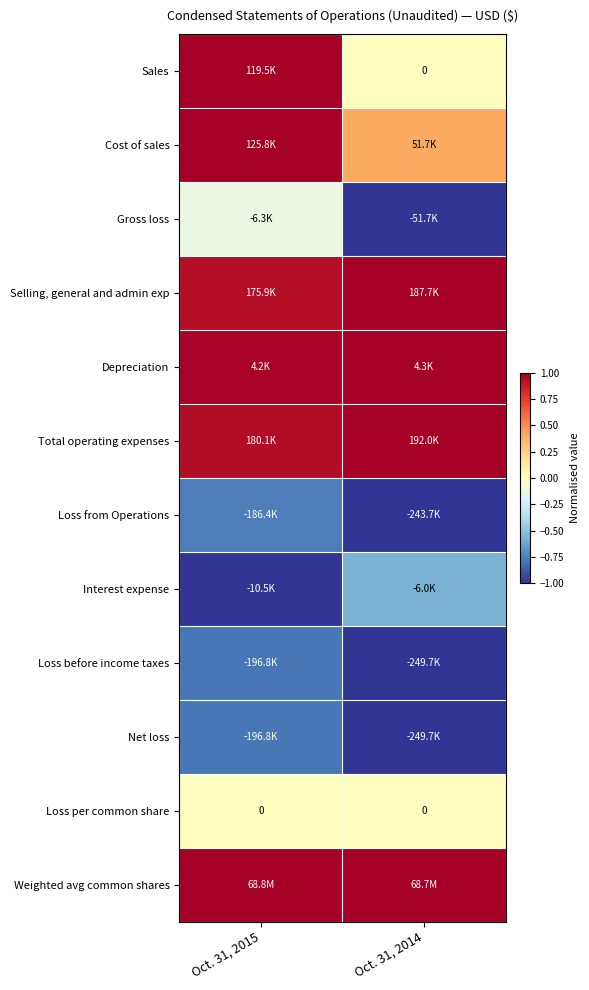

The value of Depreciation at Oct. 31, 2014 is 1.0. True or false?

True